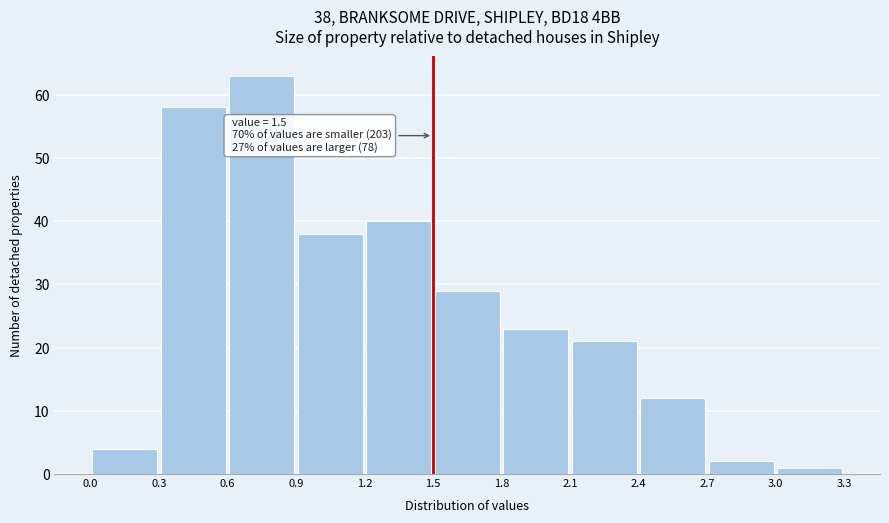

Over which range of the x-axis is the bar tallest?

0.6 to 0.9